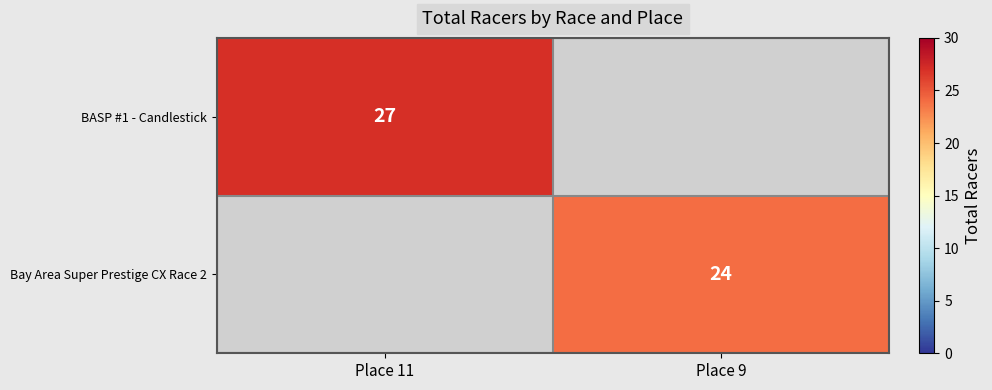

True or false: BASP #1 - Candlestick has a value of 13 at Place 11.

False